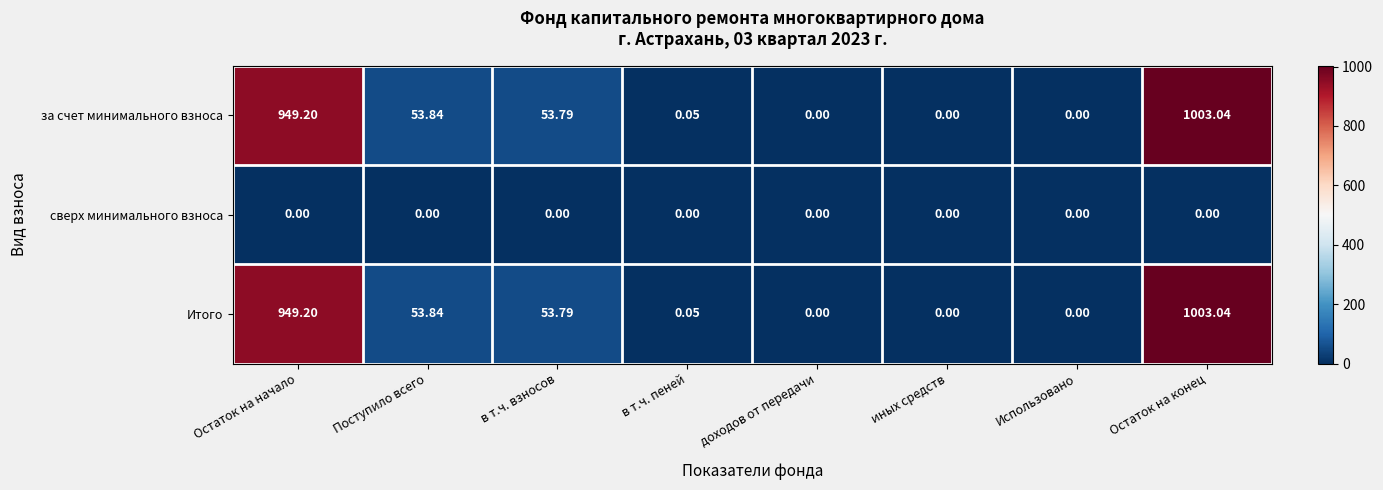

Which category has the highest value across all series?

Остаток на конец